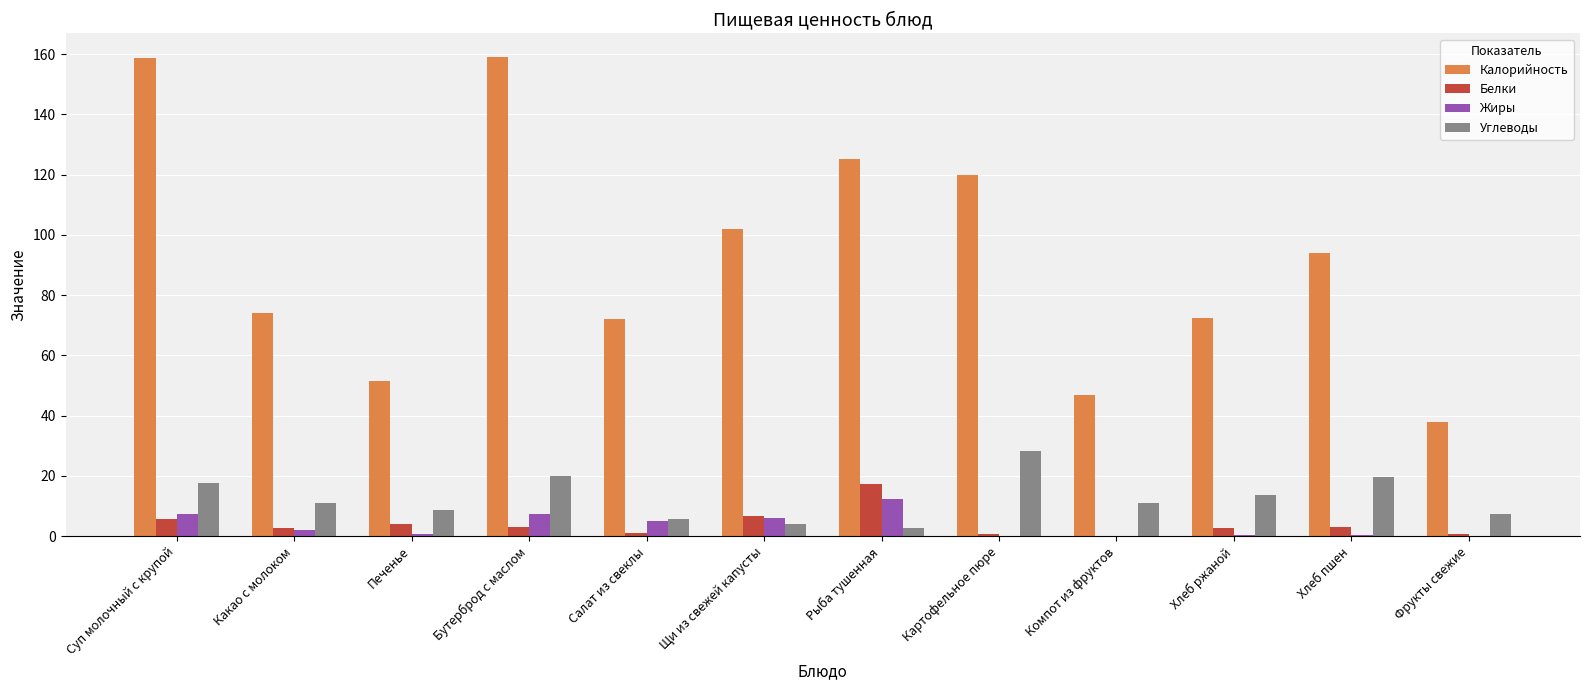

What is the difference between the Жиры values at Суп молочный с крупой and Какао с молоком?

5.1